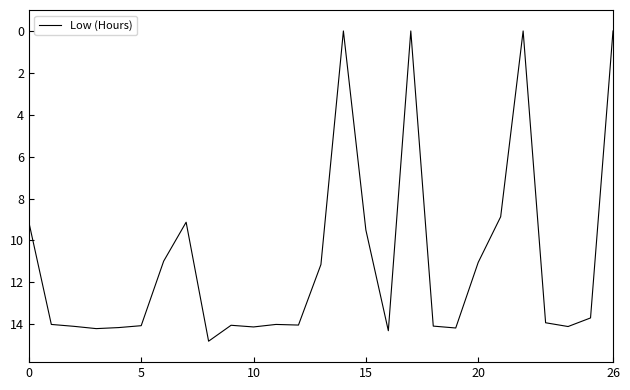

What is the value of the 11th point from the left?

14.1